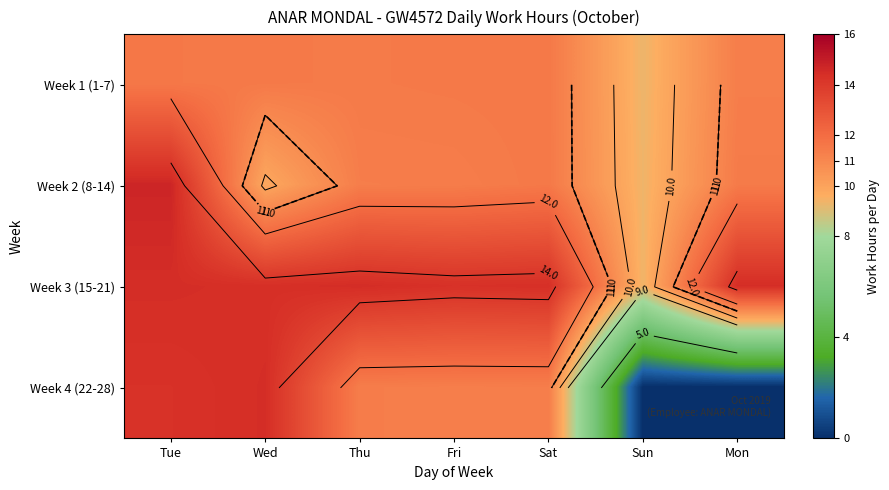

List the series in order of their peak value, lowest first.

Week 1 (1-7), Week 4 (22-28), Week 3 (15-21), Week 2 (8-14)